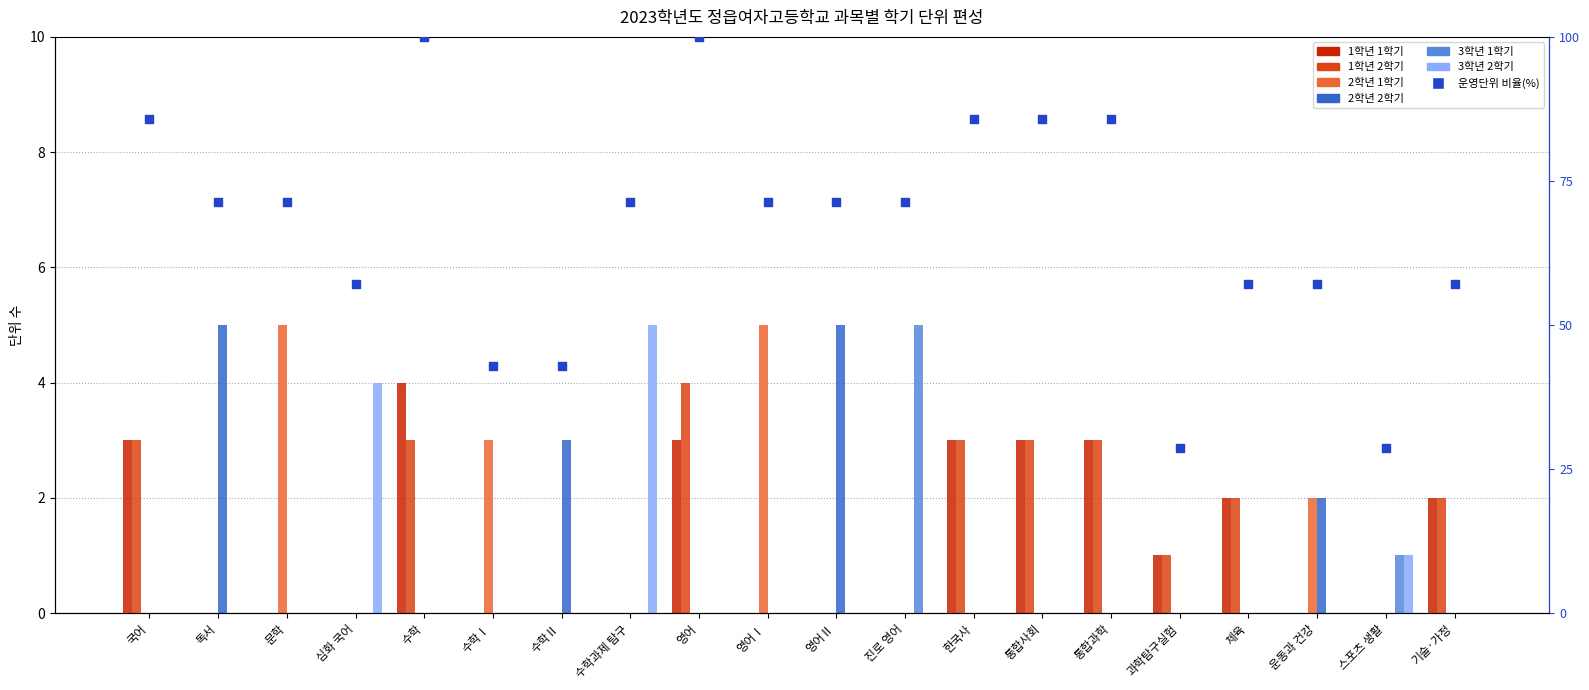

What is the total value across all series at 문학?

5